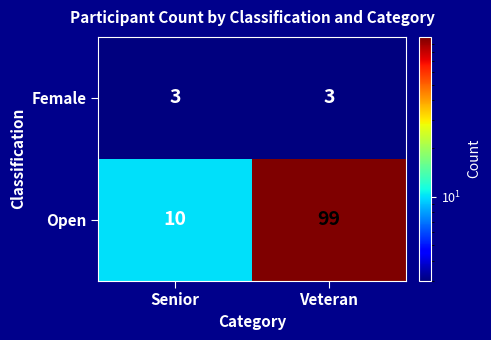

Reading left to right, what are all the values shown in this chart?

Female: Senior=3	Veteran=3
Open: Senior=10	Veteran=99